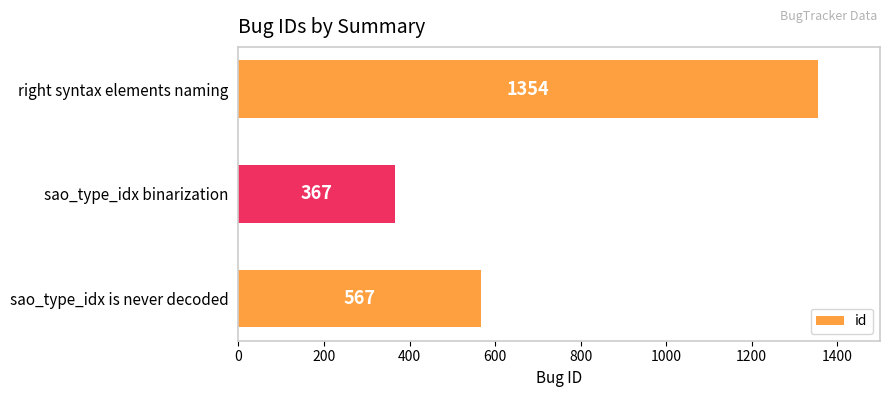

What is the minimum value shown in the chart?

367